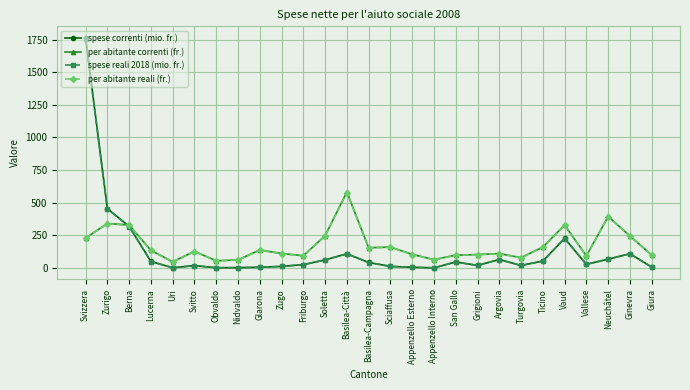

What is the sum of the per abitante reali (fr.) values at Friburgo and Appenzello Interno?

156.0